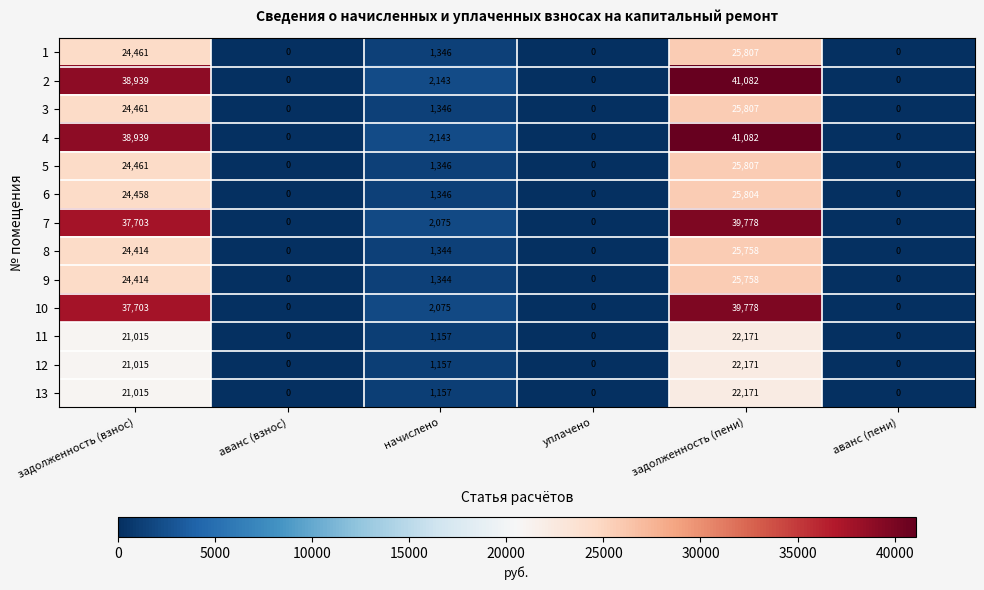

At which label is 1 closest to 12903?

начислено